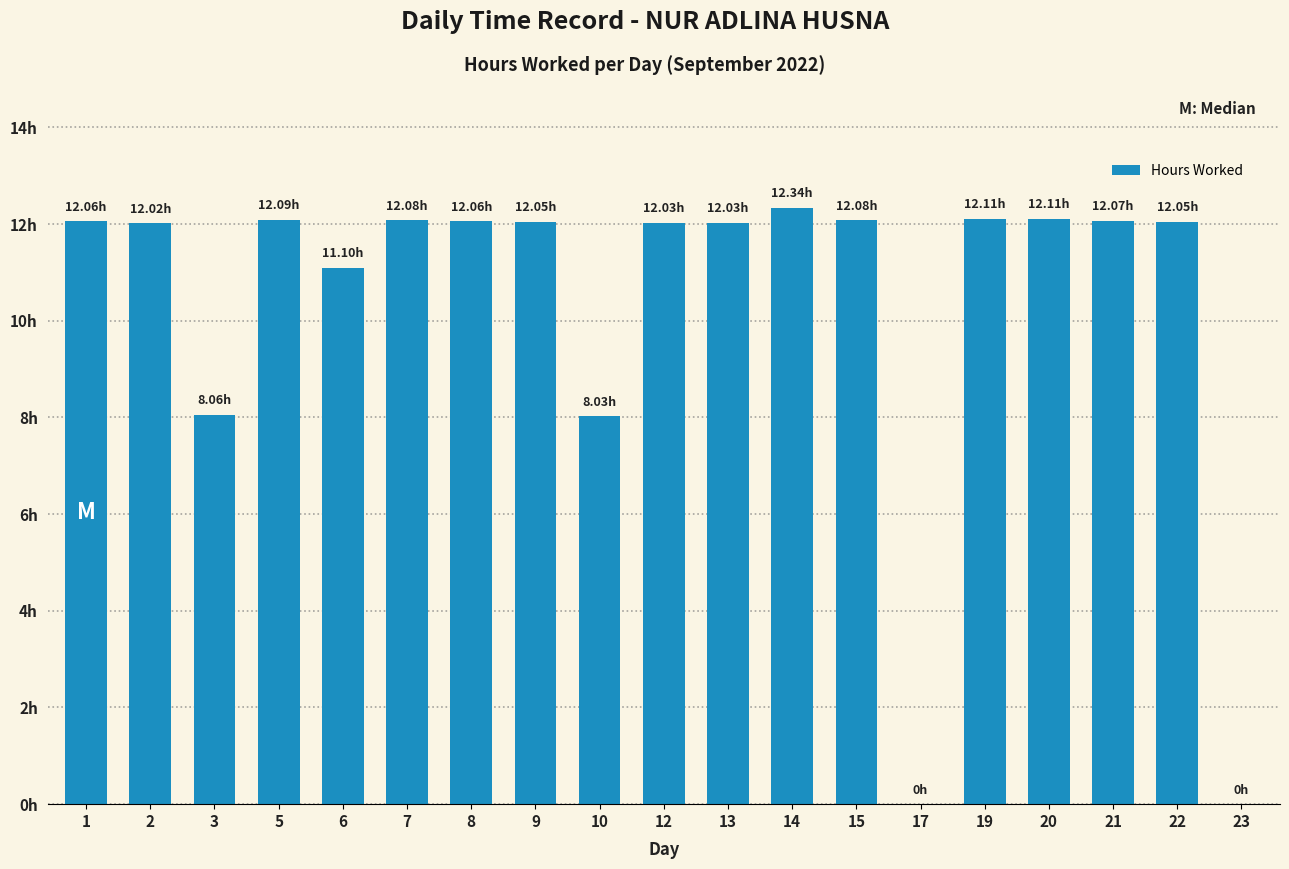

Rank the categories by value from lowest to highest.

17, 23, 10, 3, 6, 2, 12, 13, 9, 22, 1, 8, 21, 7, 15, 5, 19, 20, 14